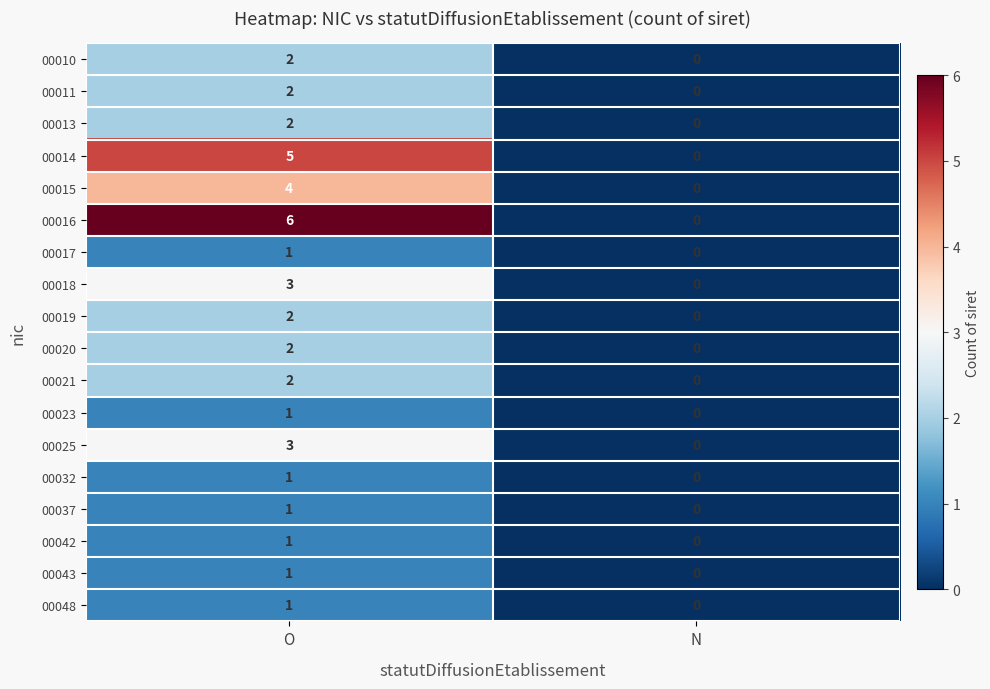

What is the difference between the highest and lowest values at O?

5